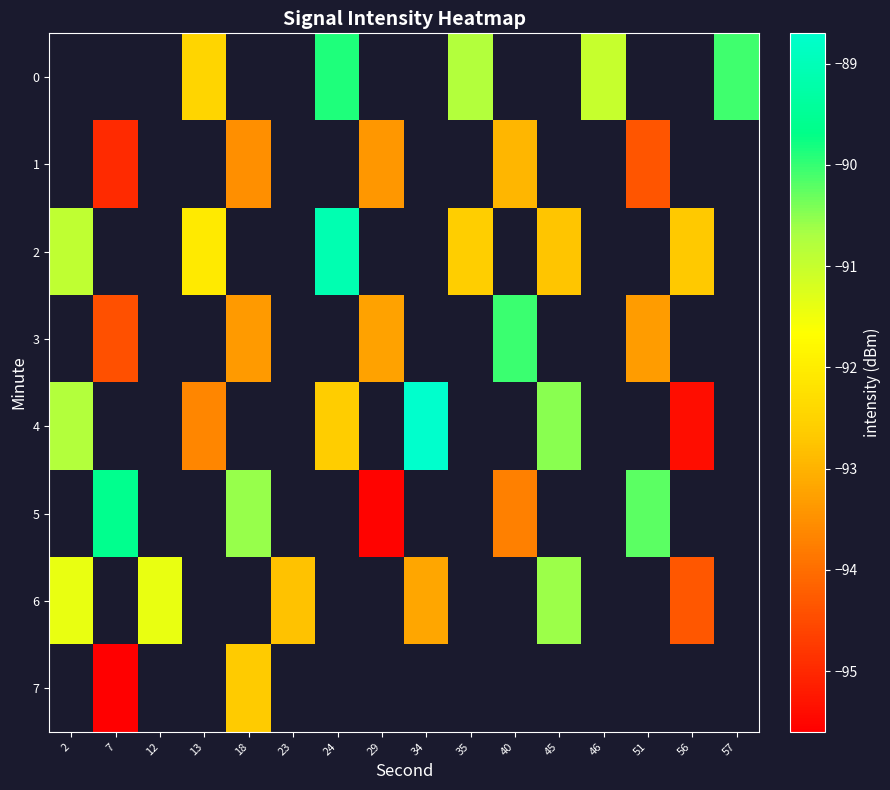

How many data points in 4 are less than -88?

6